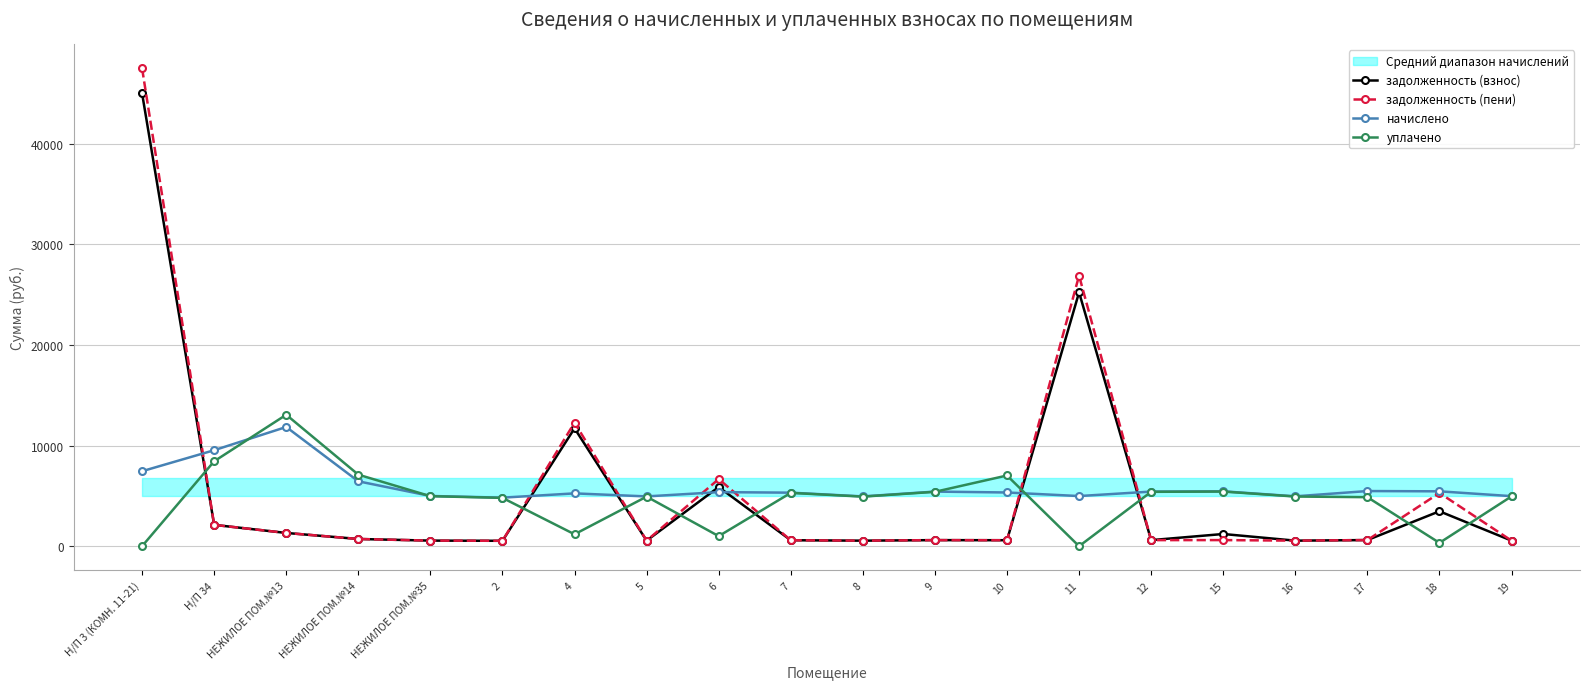

Is this an area chart (filled region under the line)?

No